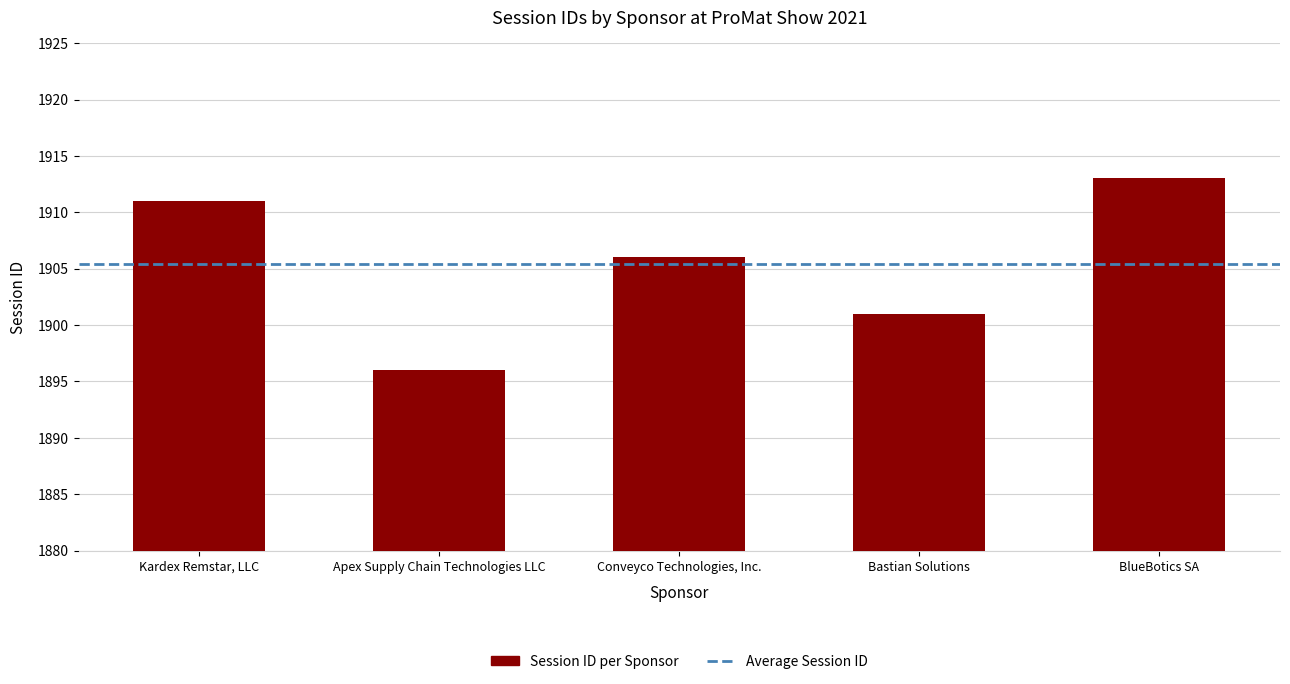

What is the label of the 3rd bar from the left?

Conveyco Technologies, Inc.